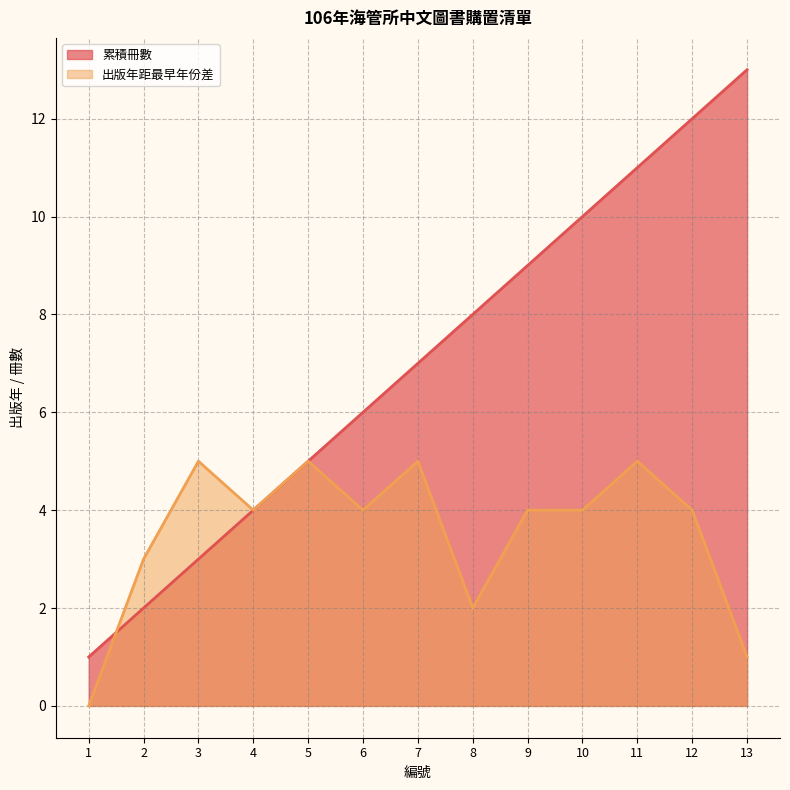

Which series changed the most between 5 and 11?

累積冊數